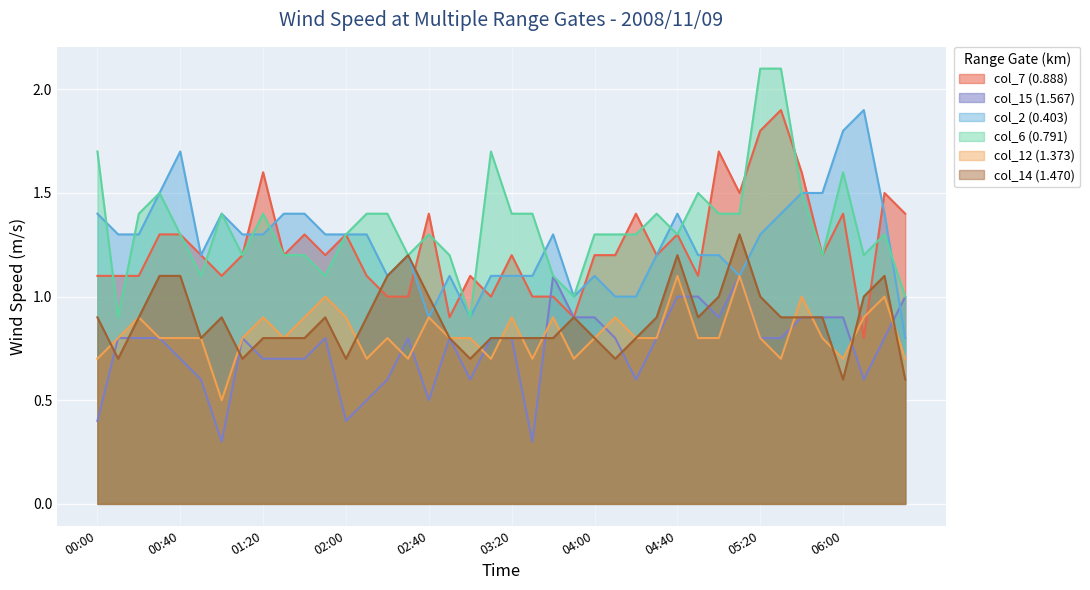

Where is the first local minimum for col_2 (0.403)?

2008/11/09 00:50